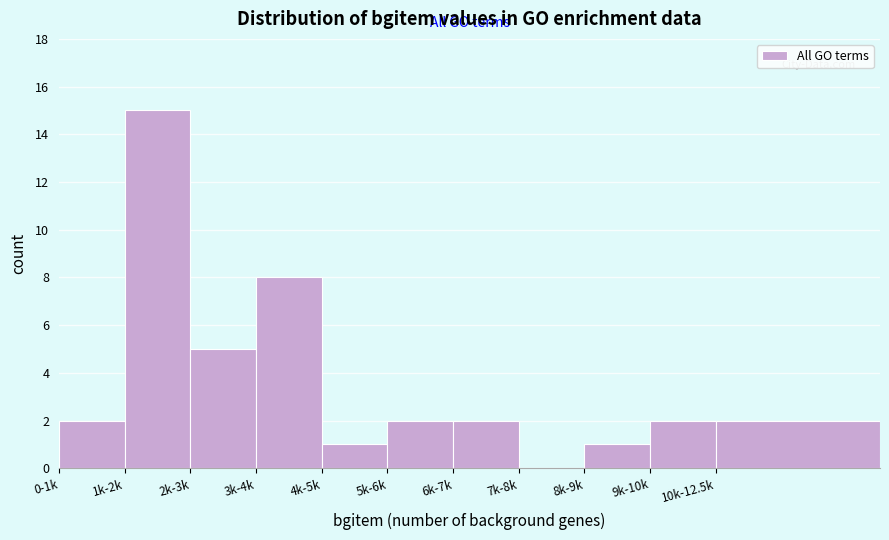

Reading left to right, what are all the values shown in this chart?

0-1k=2	1k-2k=15	2k-3k=5	3k-4k=8	4k-5k=1	5k-6k=2	6k-7k=2	7k-8k=0	8k-9k=1	9k-10k=2	10k-12.5k=2